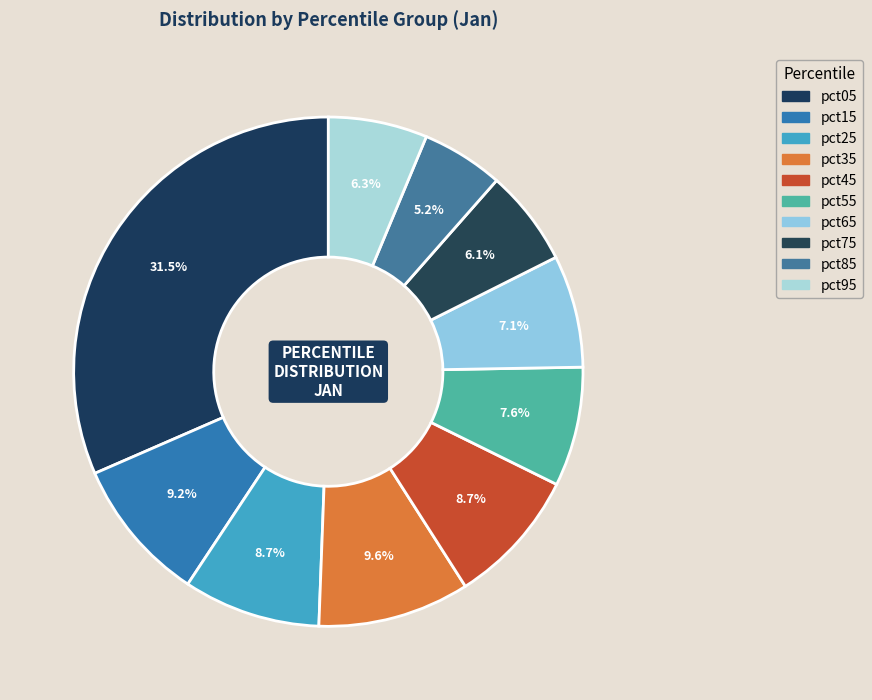

Is pct25 the majority of the pie?

No